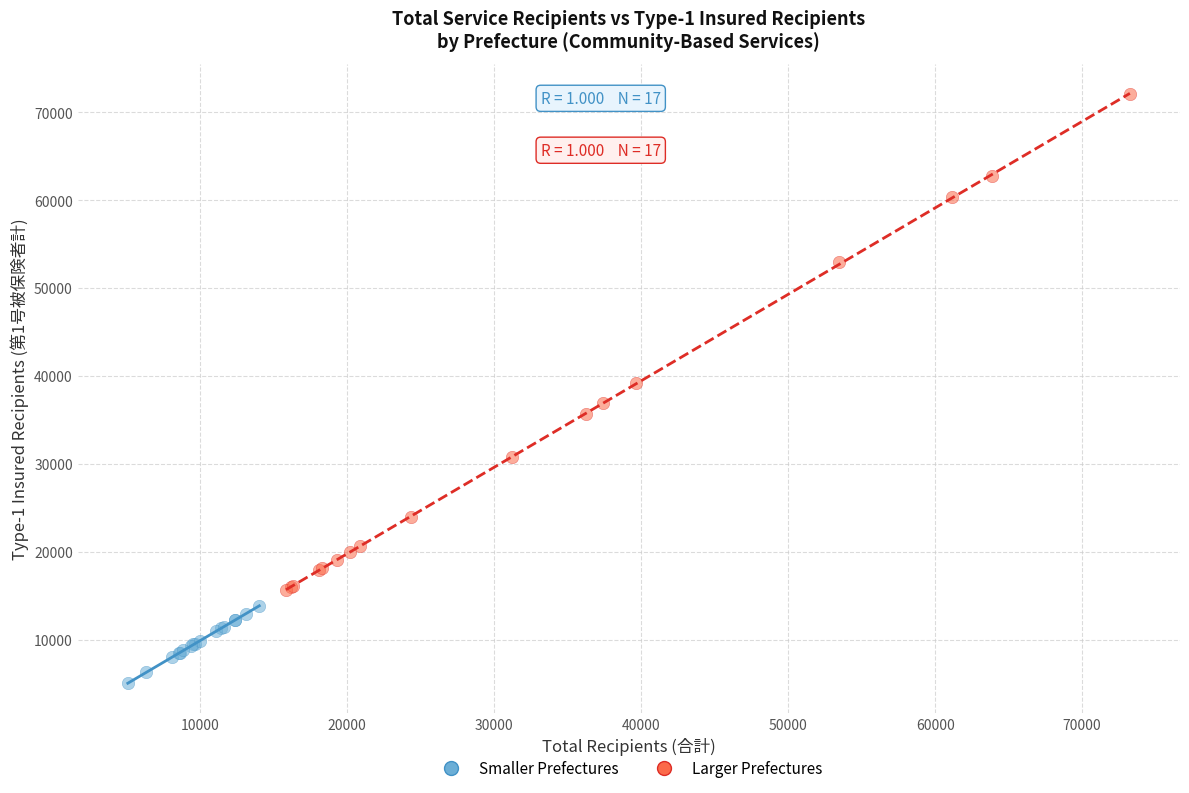

Which series reaches the maximum Y coordinate?

Larger Prefectures